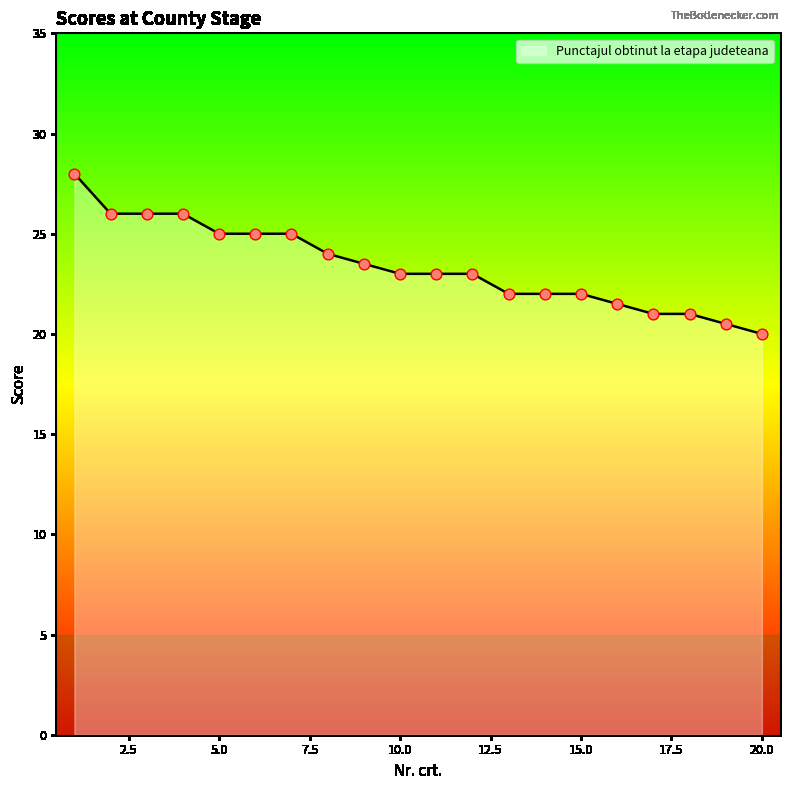

What is the difference between the maximum and minimum values?

8.0